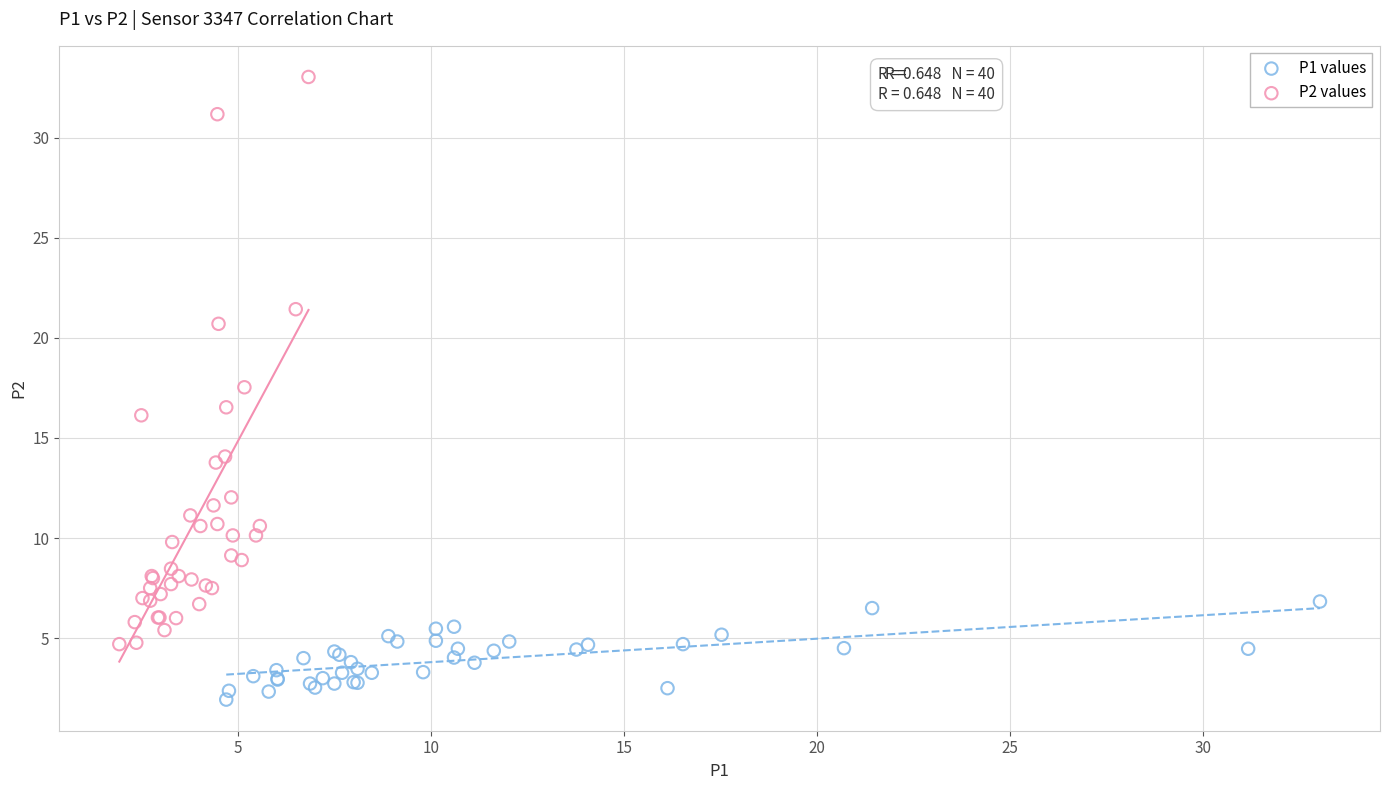

Which series contains the lowest Y value?

P1 values